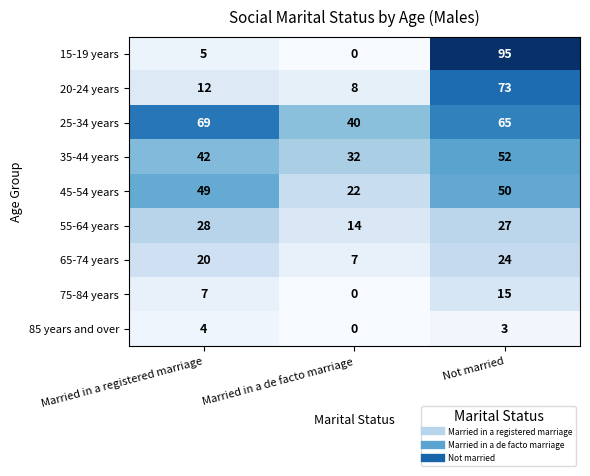

At Not married, list the series in order from smallest to largest.

85 years and over, 75-84 years, 65-74 years, 55-64 years, 45-54 years, 35-44 years, 25-34 years, 20-24 years, 15-19 years